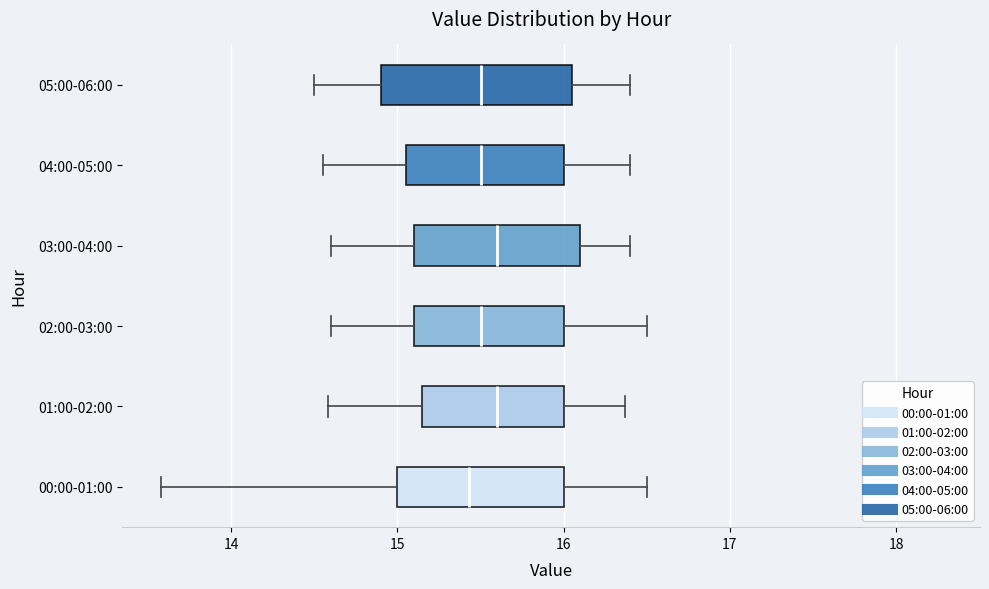

Reading bottom to top, transcribe this box plot: for each box, give where its median line is, the range the box spans, and where its two whiskers end, as read against the x-axis. The values are not printed on the chart, so give them approximately, as read against the axis.

00:00-01:00: median 15.4, box 15.0 to 16.0, whiskers 13.6 to 16.5
01:00-02:00: median 15.6, box 15.2 to 16.0, whiskers 14.6 to 16.4
02:00-03:00: median 15.5, box 15.1 to 16.0, whiskers 14.6 to 16.5
03:00-04:00: median 15.6, box 15.1 to 16.1, whiskers 14.6 to 16.4
04:00-05:00: median 15.5, box 15.1 to 16.0, whiskers 14.6 to 16.4
05:00-06:00: median 15.5, box 14.9 to 16.1, whiskers 14.5 to 16.4